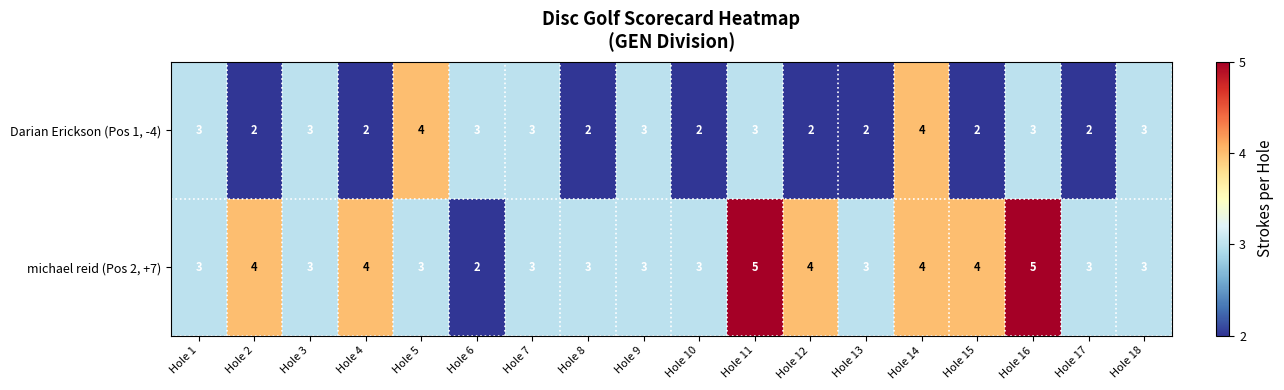

What is the maximum value shown in the chart?

5